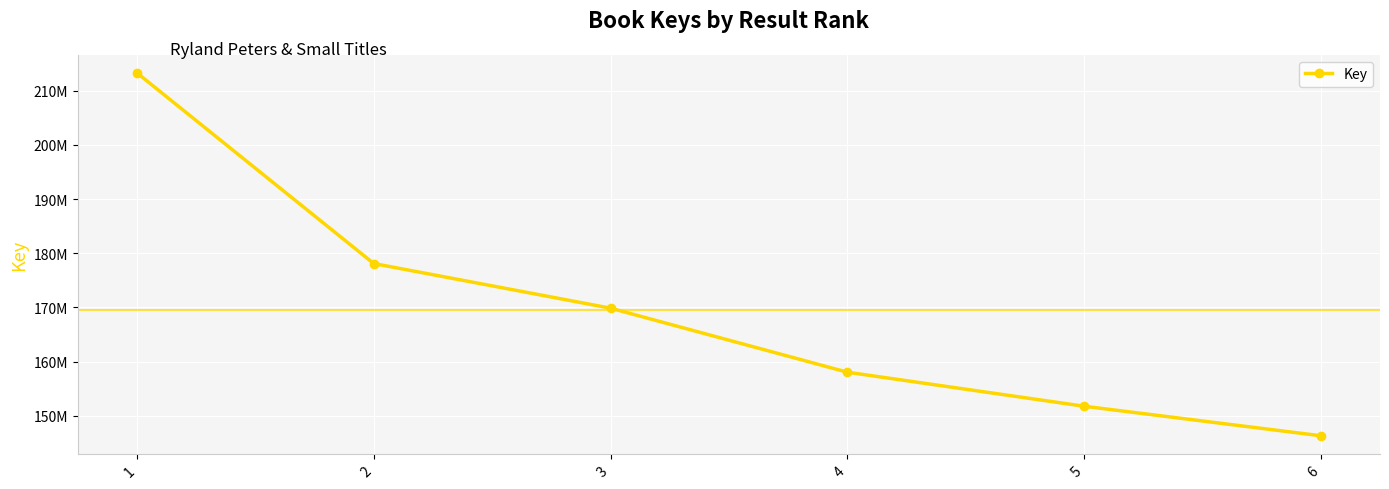

Is this an area chart (filled region under the line)?

No